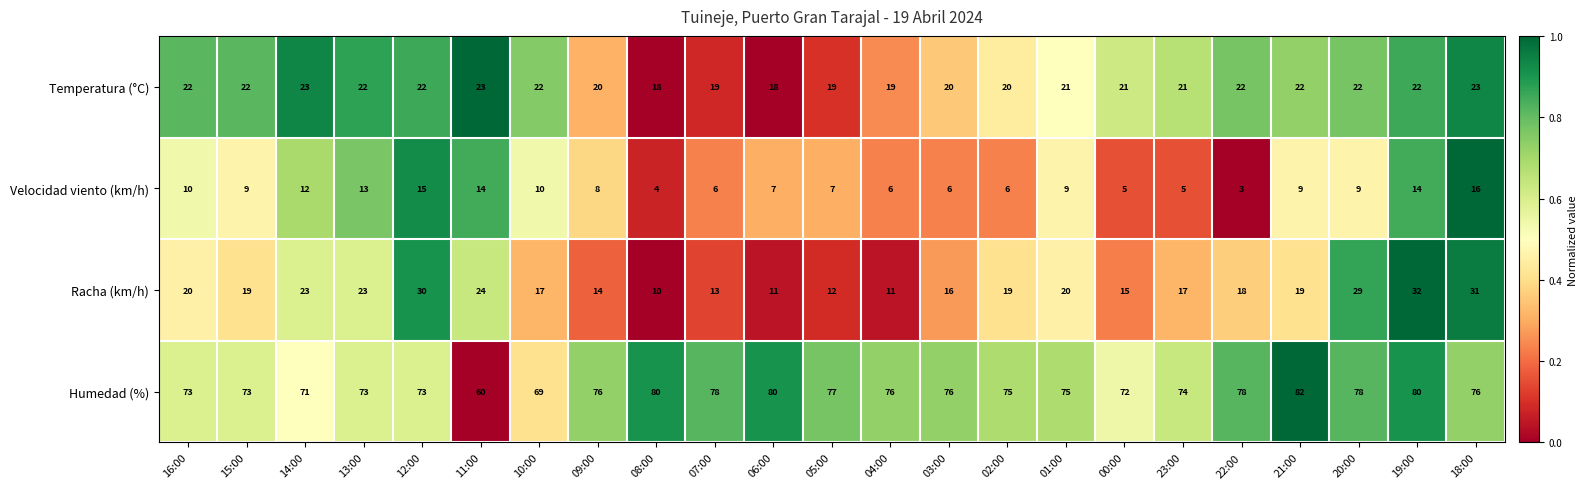

The value of Temperatura (°C) at 21:00 is 34. True or false?

False